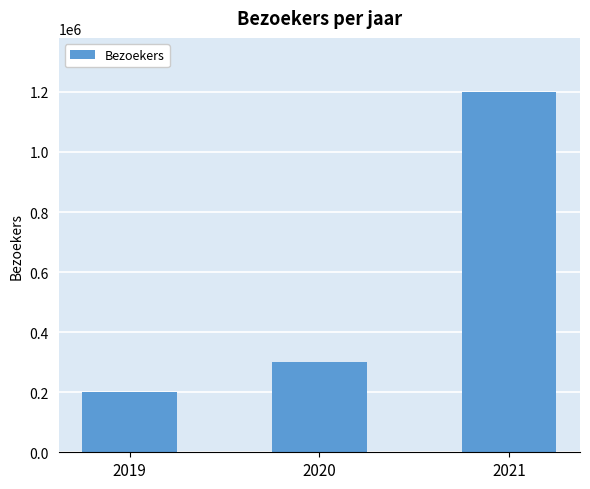

How many values are below 300000?

1